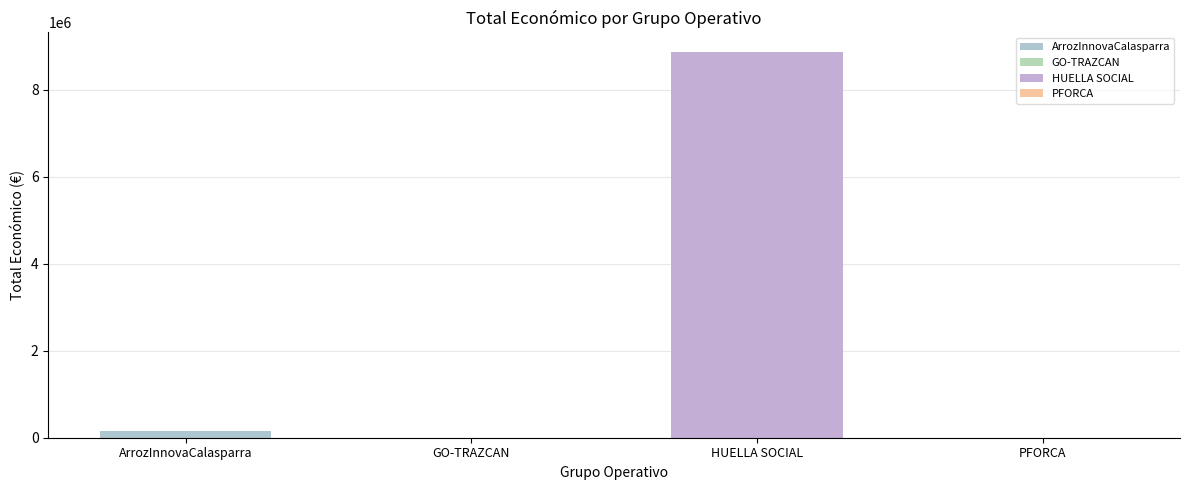

What is the average value?

2260804